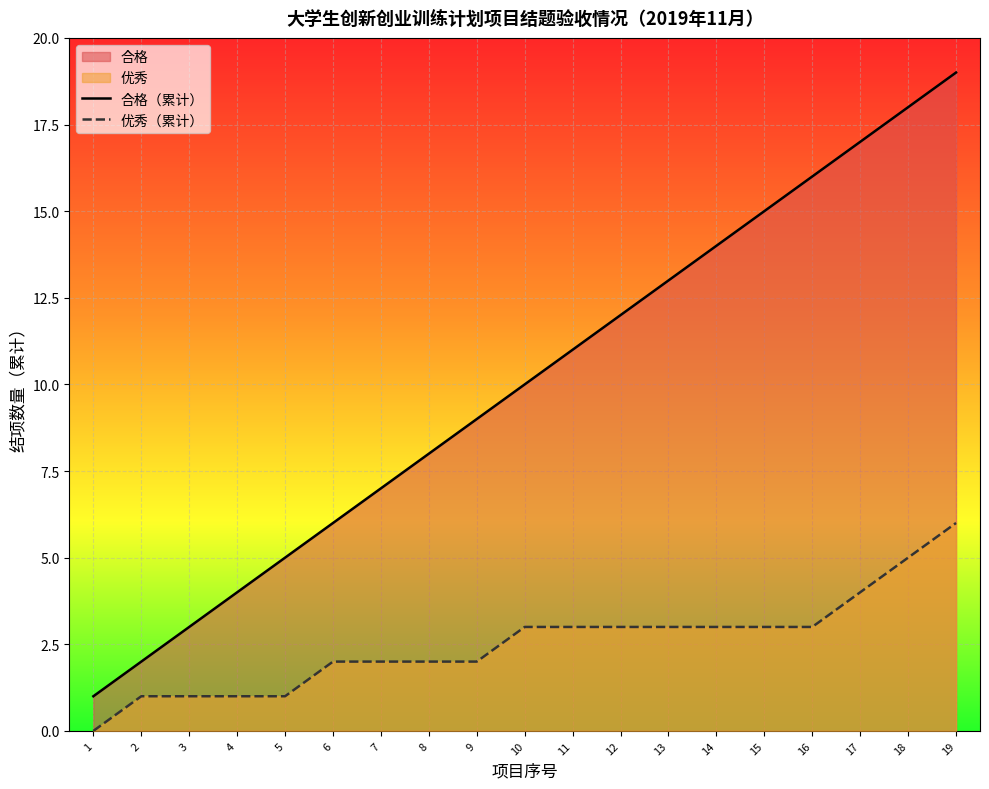

True or false: 合格（累计） has more than 2 points higher than both neighbors.

False